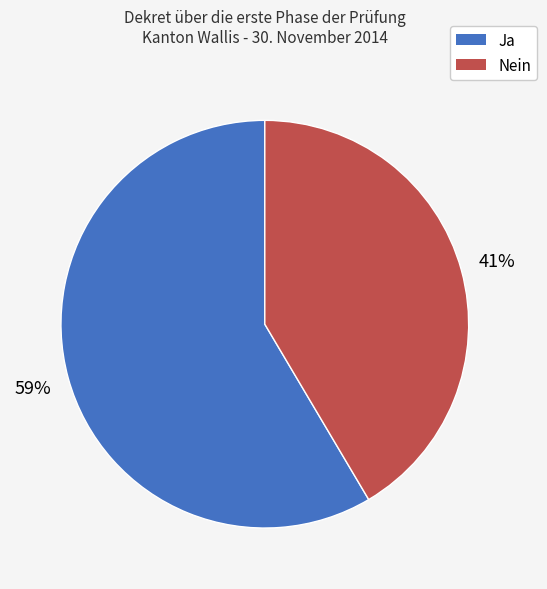

Which has a higher value, Nein or Ja?

Ja